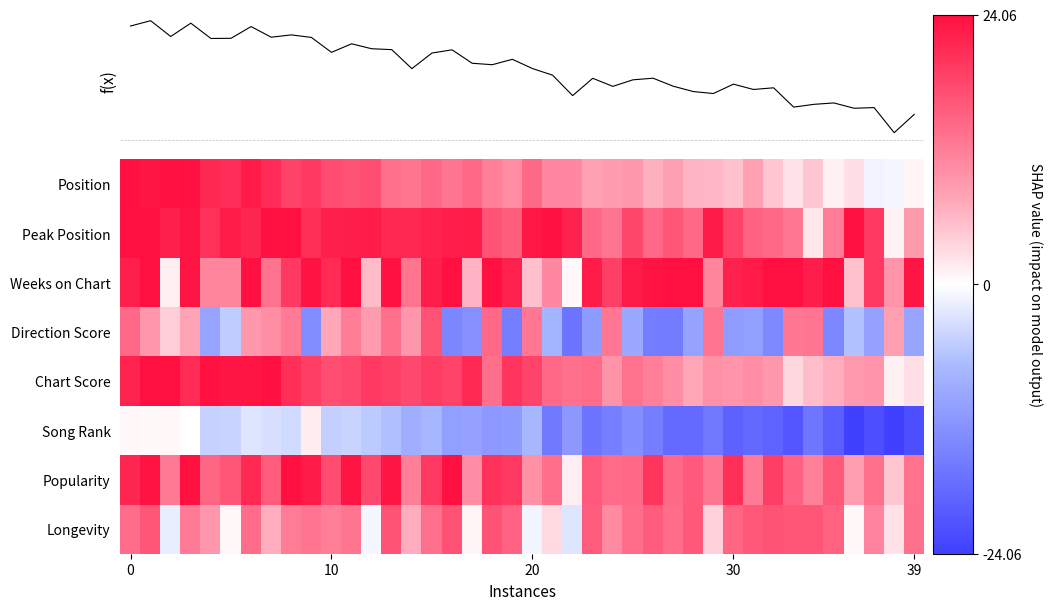

What is the difference between the highest and lowest values at 19?

37.9